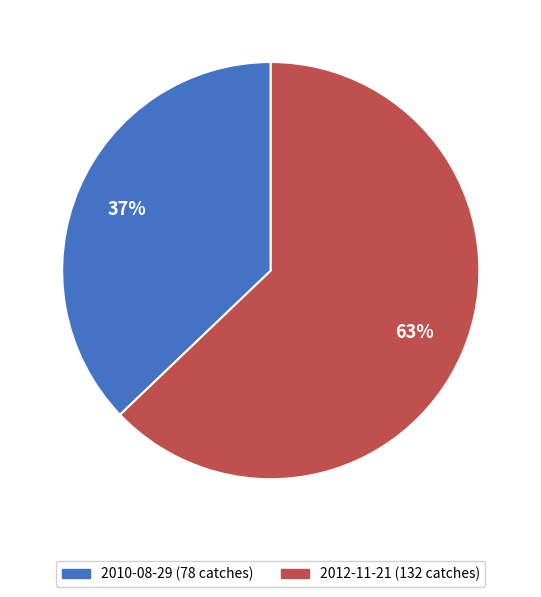

Count the number of slices in the pie.

2